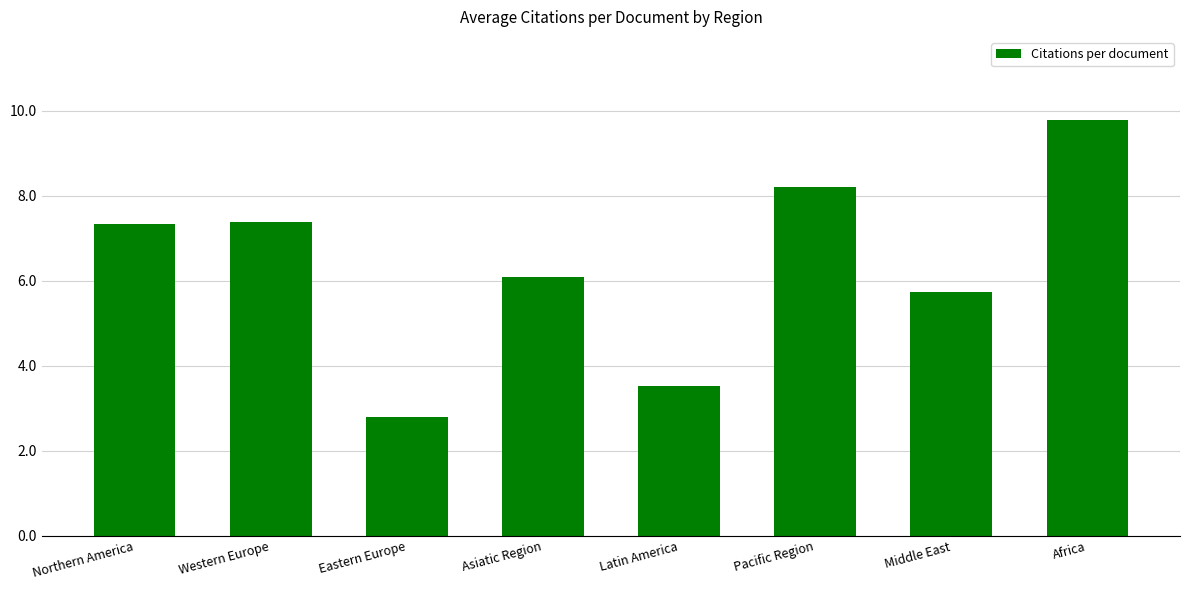

What is the change in value from Pacific Region to Middle East?

-2.5